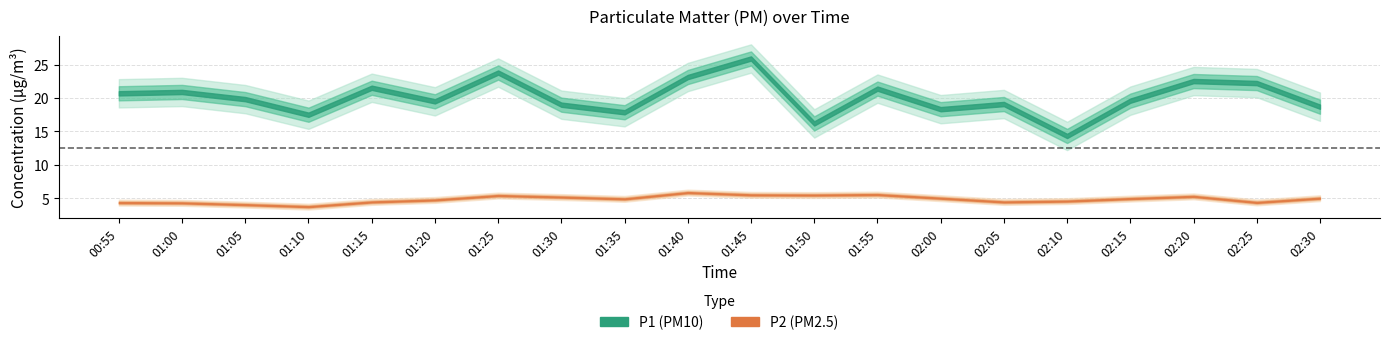

What is the sum of all P2 values?

97.6